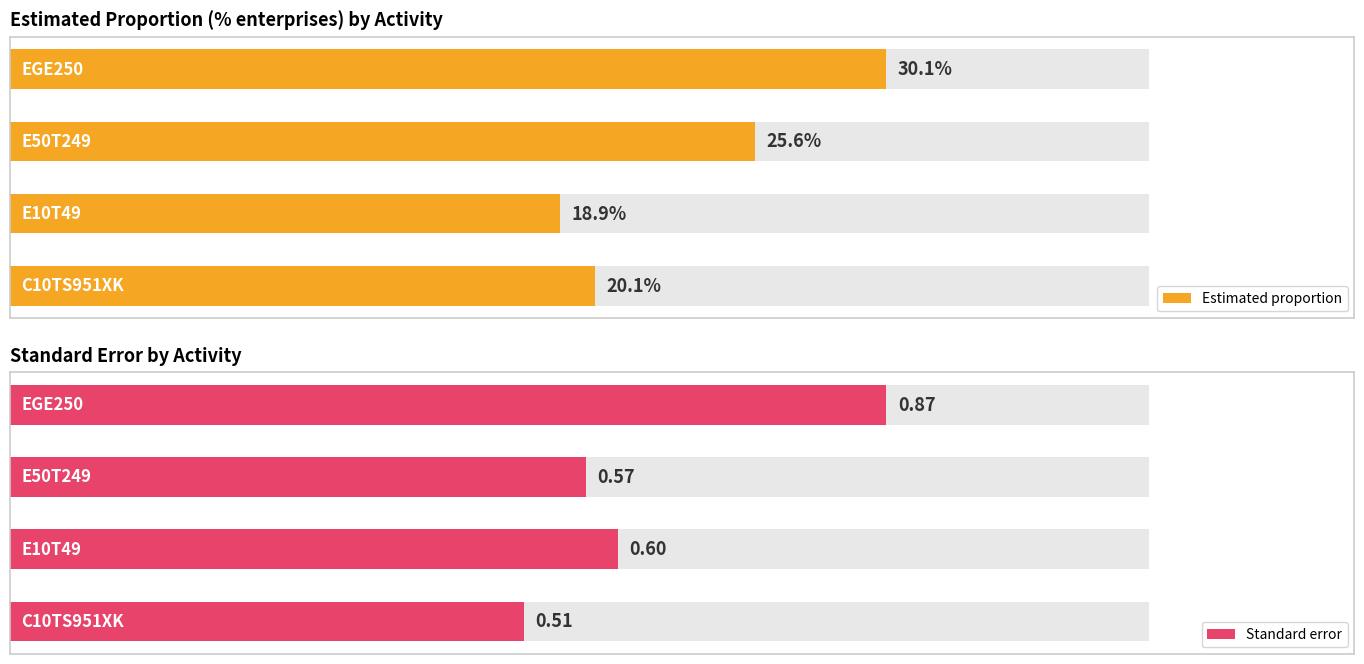

True or false: Standard error has a value of 0.5 at 0.

True